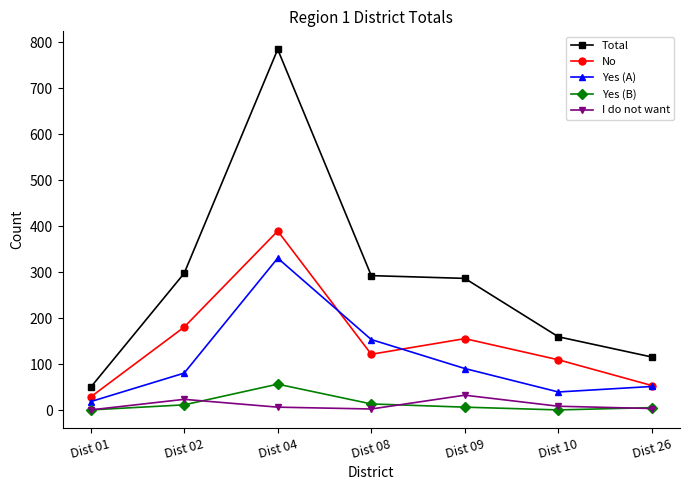

How many series are shown in this chart?

5